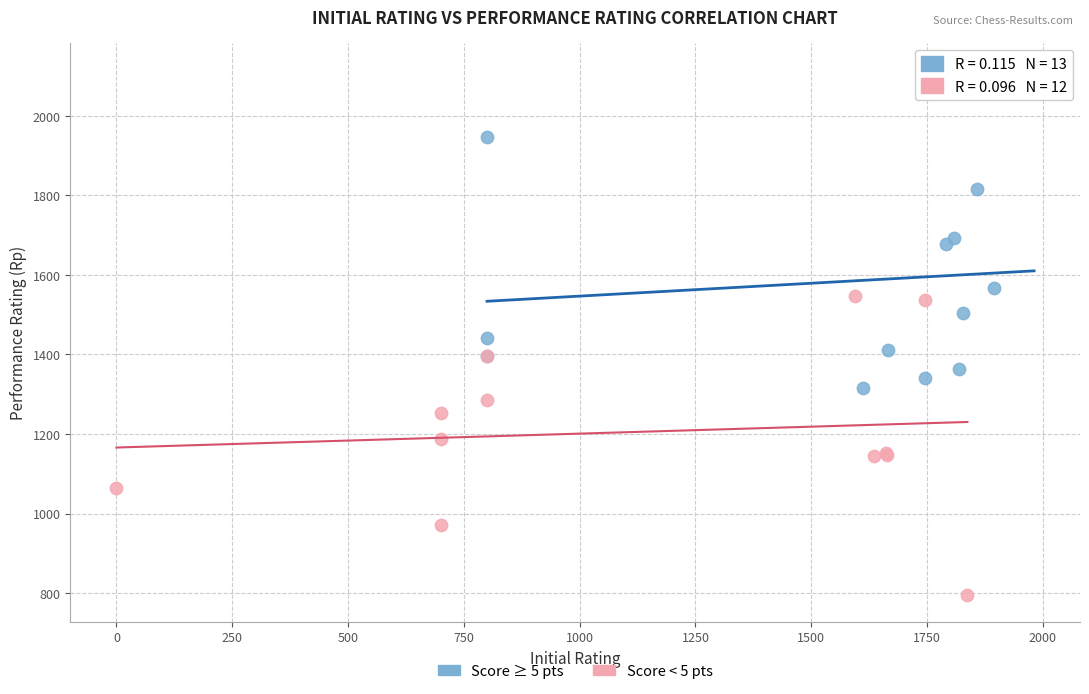

Which series contains the highest Y value?

Score ≥ 5 pts